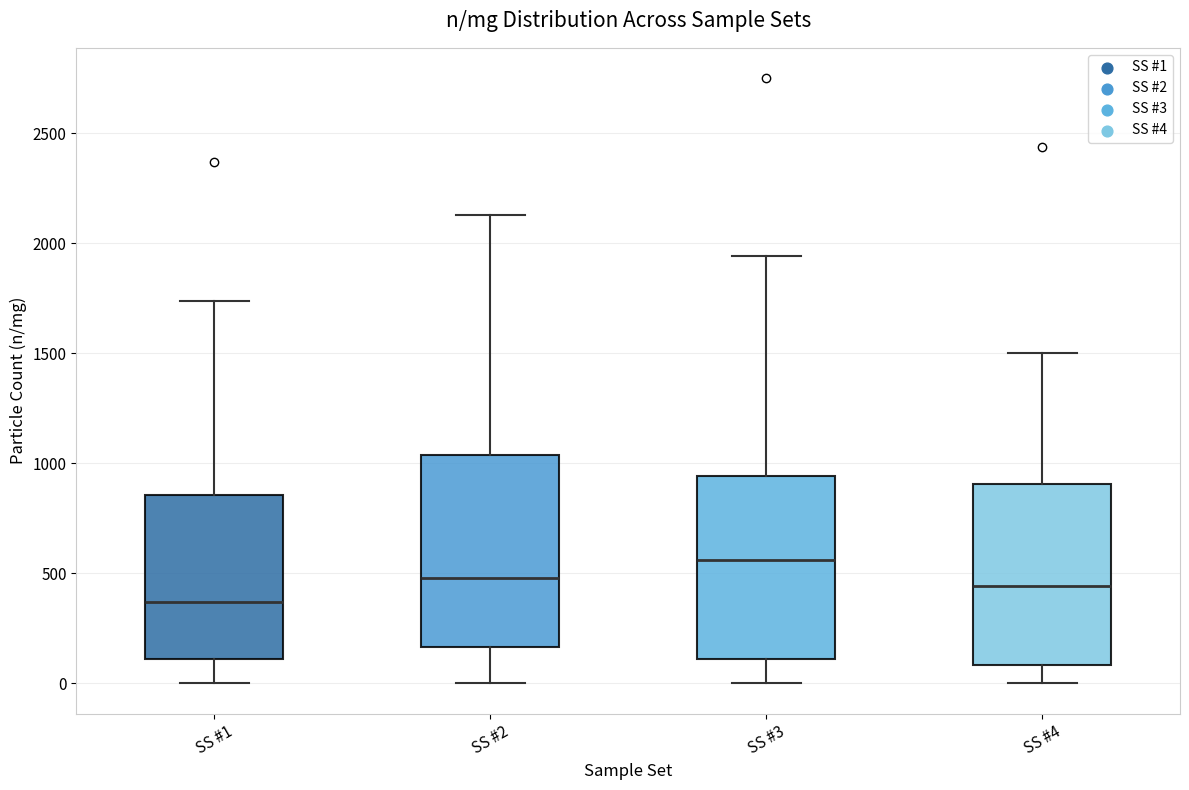

Reading left to right, transcribe this box plot: for each box, give where its median line is, the range the box spans, and where its two whiskers end, as read against the y-axis. The values are not printed on the chart, so give them approximately, as read against the axis.

SS #1: median 350, box 100 to 850, whiskers 0 to 1750
SS #2: median 500, box 150 to 1050, whiskers 0 to 2150
SS #3: median 550, box 100 to 950, whiskers 0 to 1950
SS #4: median 450, box 100 to 900, whiskers 0 to 1500